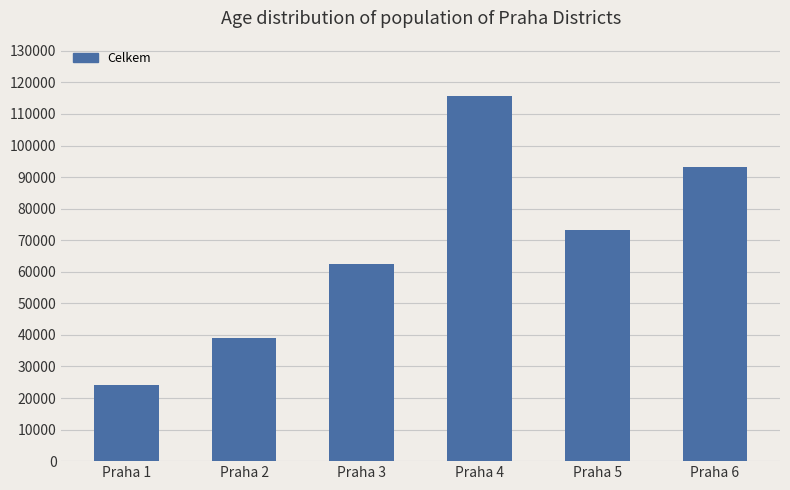

What is the difference between the second highest and minimum values?

68892